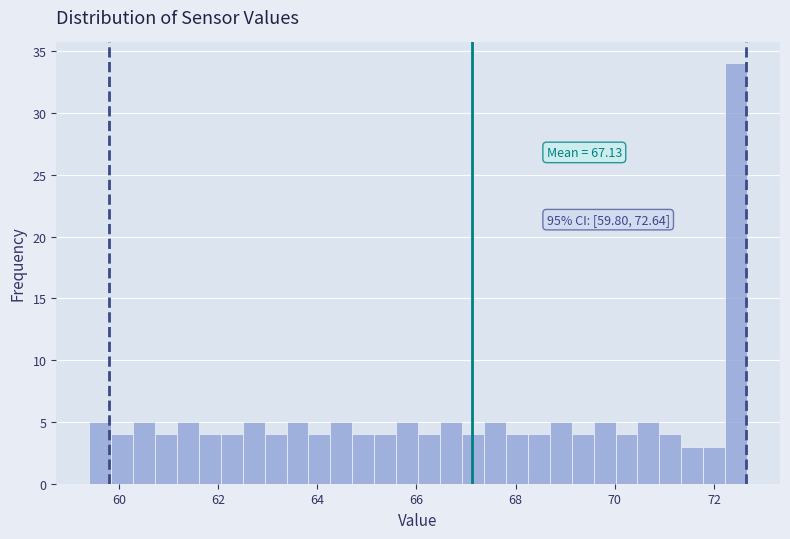

Read against the x-axis, roughly where is the centre of the tallest bar?

72.4